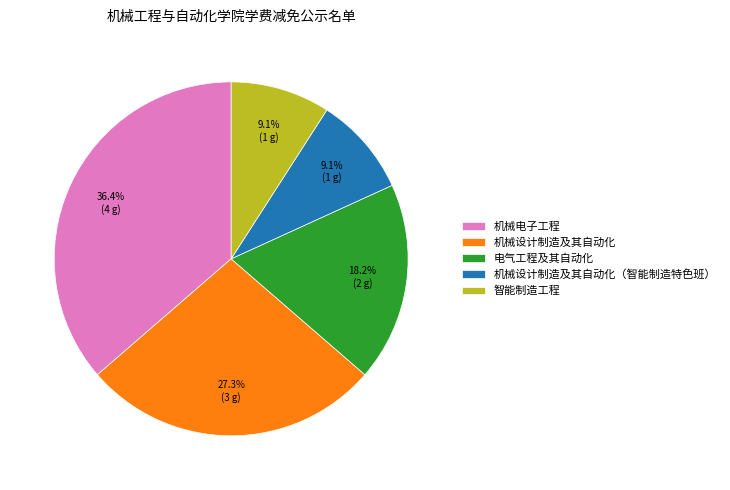

Which has a higher value, 电气工程及其自动化 or 机械设计制造及其自动化?

机械设计制造及其自动化